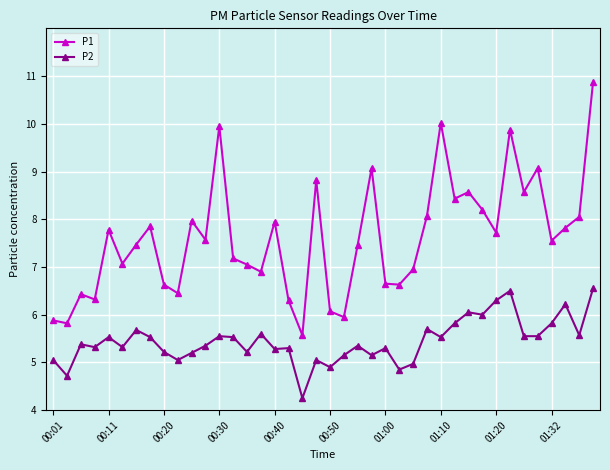

What are all the series names shown in the legend?

P1, P2